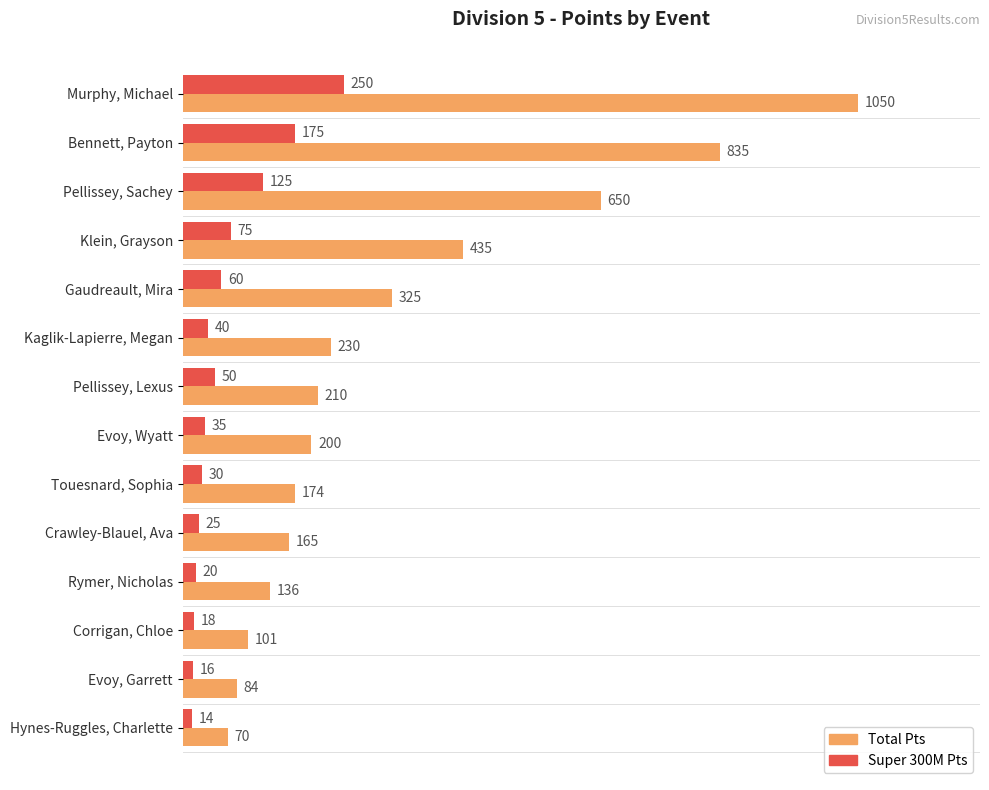

Between Murphy, Michael and Rymer, Nicholas, which series saw the biggest shift?

Total Pts